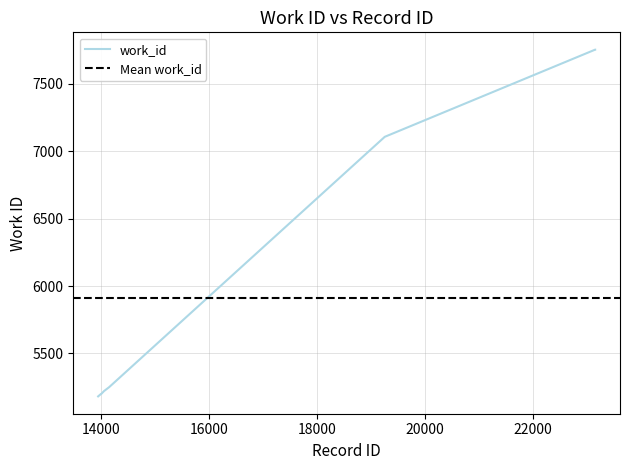

What is the value of the 7th point from the left?

5250